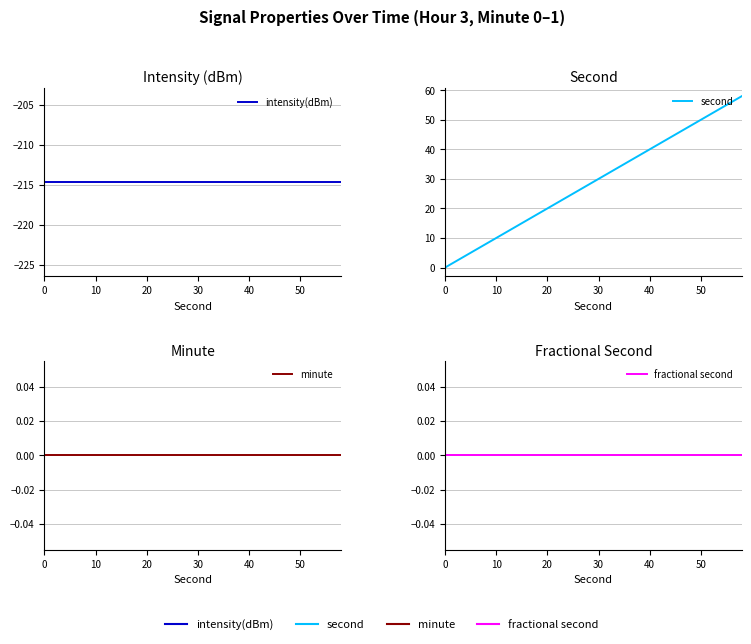

What are all the series names shown in the legend?

intensity(dBm), second, minute, fractional second